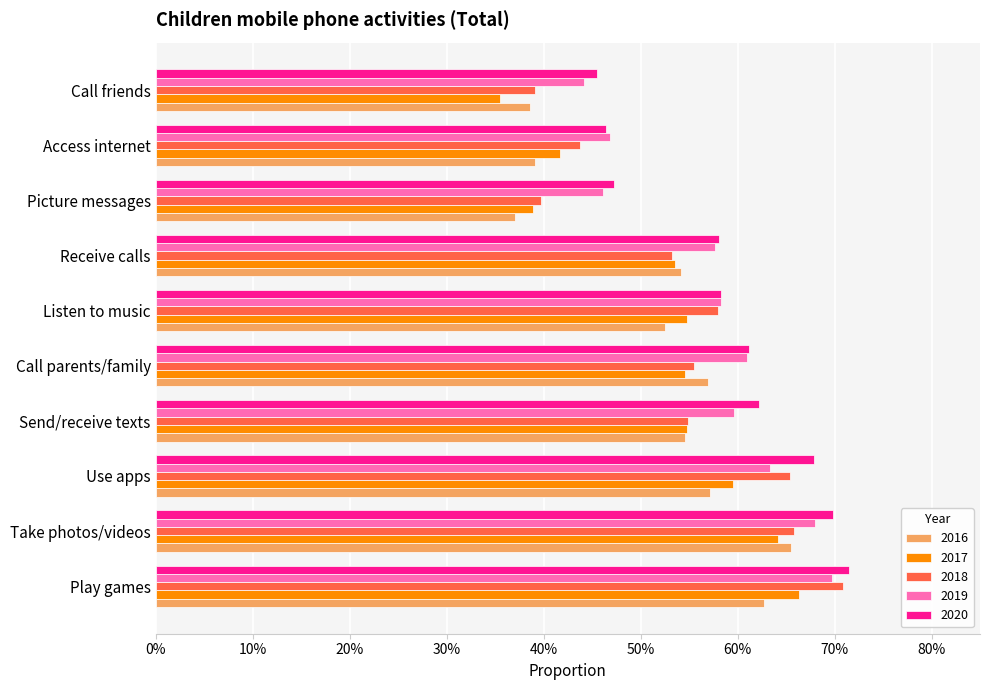

Reading left to right, transcribe all the data shown in this chart.

2016: Play games=0.6	Take photos/videos=0.7	Use apps=0.6	Send/receive texts=0.5	Call parents/family=0.6	Listen to music=0.5	Receive calls=0.5	Picture messages=0.4	Access internet=0.4	Call friends=0.4
2017: Play games=0.7	Take photos/videos=0.6	Use apps=0.6	Send/receive texts=0.5	Call parents/family=0.5	Listen to music=0.5	Receive calls=0.5	Picture messages=0.4	Access internet=0.4	Call friends=0.4
2018: Play games=0.7	Take photos/videos=0.7	Use apps=0.7	Send/receive texts=0.5	Call parents/family=0.6	Listen to music=0.6	Receive calls=0.5	Picture messages=0.4	Access internet=0.4	Call friends=0.4
2019: Play games=0.7	Take photos/videos=0.7	Use apps=0.6	Send/receive texts=0.6	Call parents/family=0.6	Listen to music=0.6	Receive calls=0.6	Picture messages=0.5	Access internet=0.5	Call friends=0.4
2020: Play games=0.7	Take photos/videos=0.7	Use apps=0.7	Send/receive texts=0.6	Call parents/family=0.6	Listen to music=0.6	Receive calls=0.6	Picture messages=0.5	Access internet=0.5	Call friends=0.5